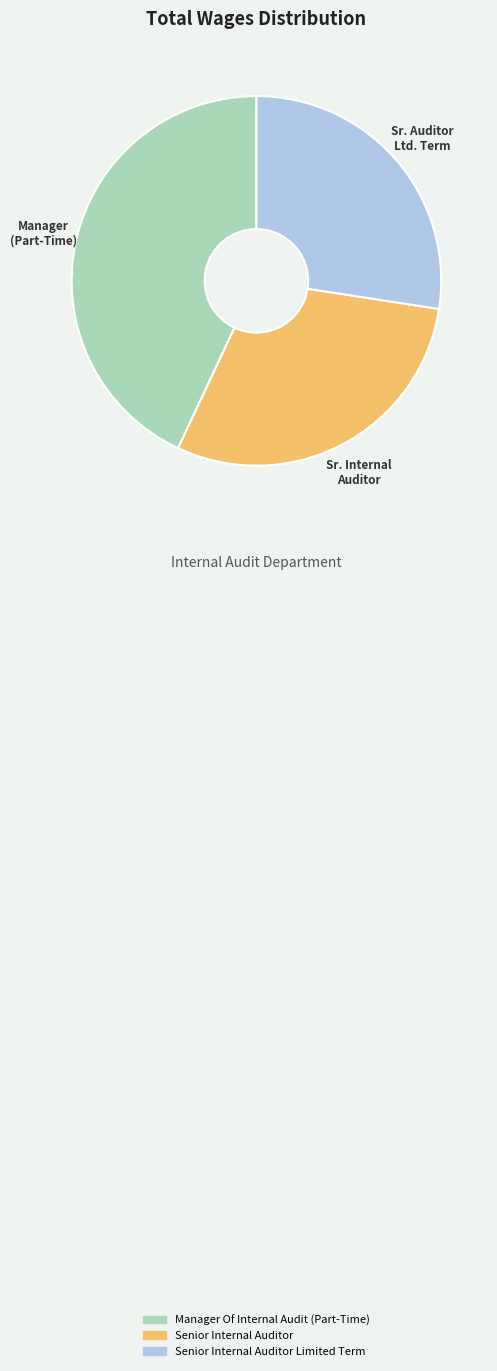

Between Senior Internal Auditor Limited Term and Senior Internal Auditor, which is larger?

Senior Internal Auditor